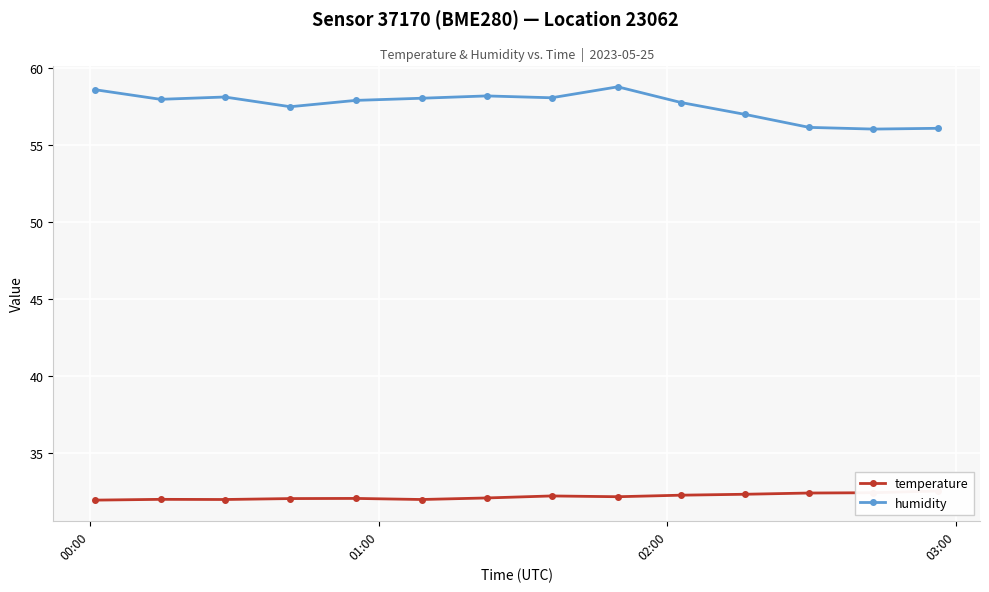

What is the value of the humidity point at the 3rd from the left?

58.1